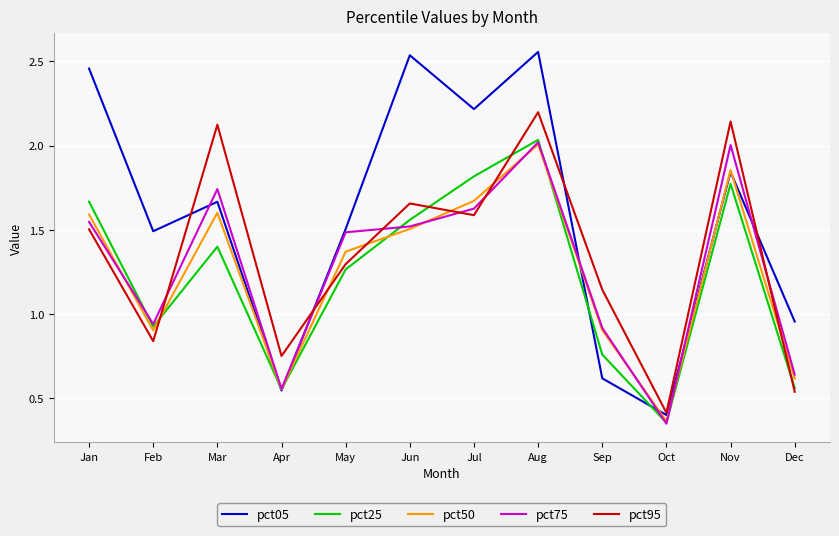

How many distinct data groups are displayed?

5